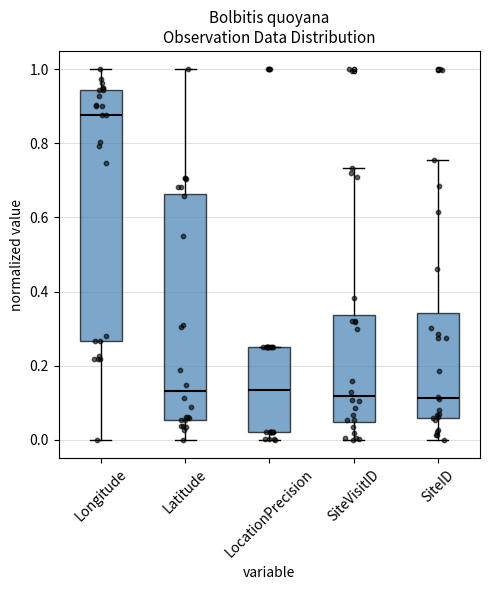

Where is the lower edge of the box for SiteVisitID on the y-axis? The values are not printed on the chart, so give them approximately, as read against the axis.

0.04